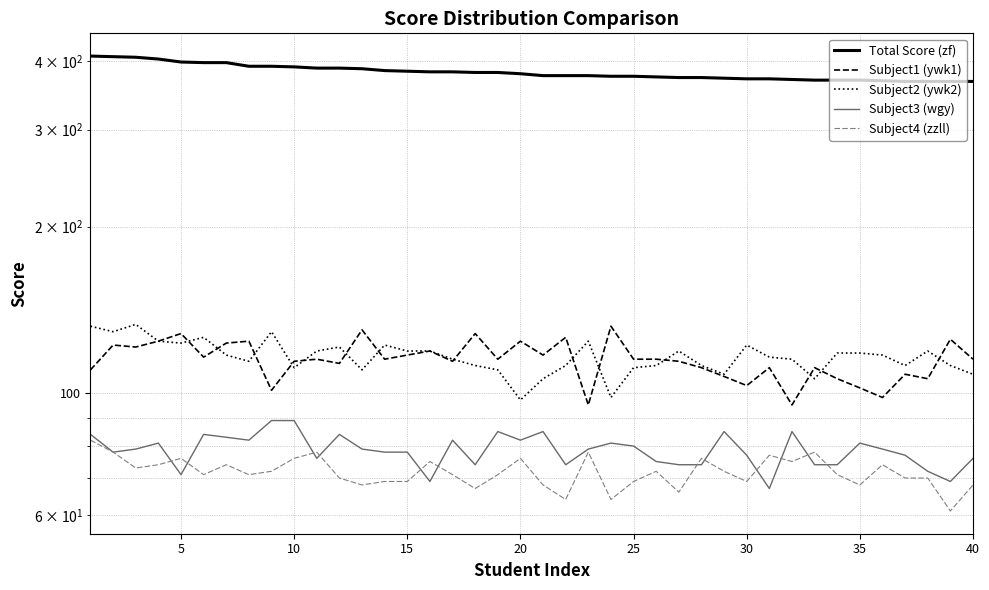

How many data points in Subject1 (ywk1) are above 115?

16